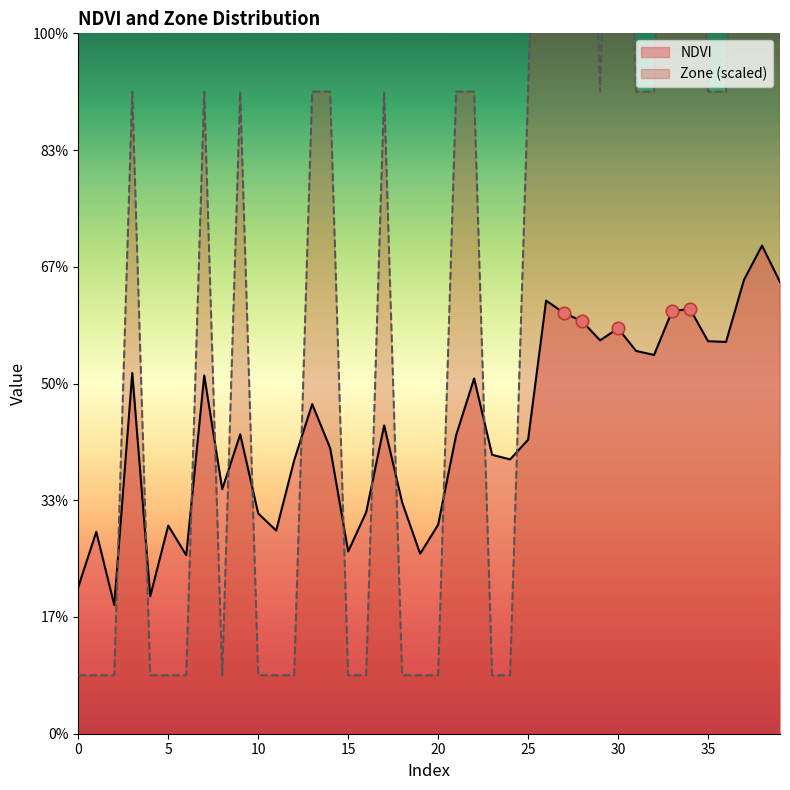

What are all the series names shown in the legend?

NDVI, Zone